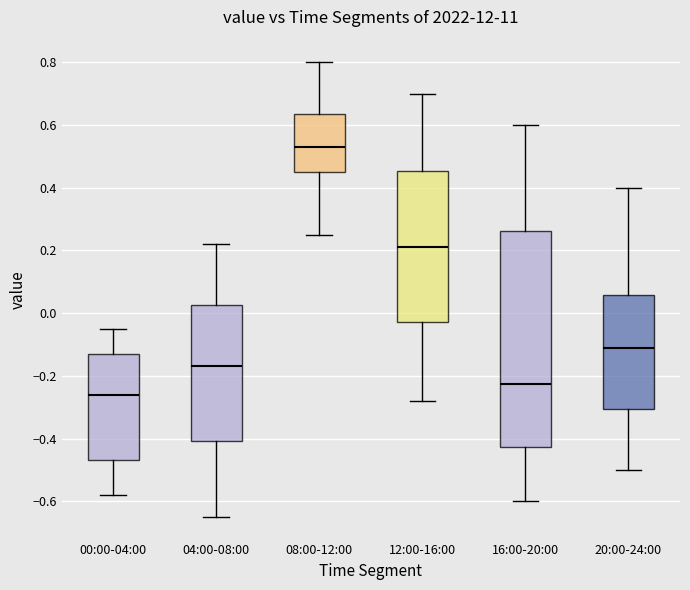

Which box has the lowest median line?

00:00-04:00